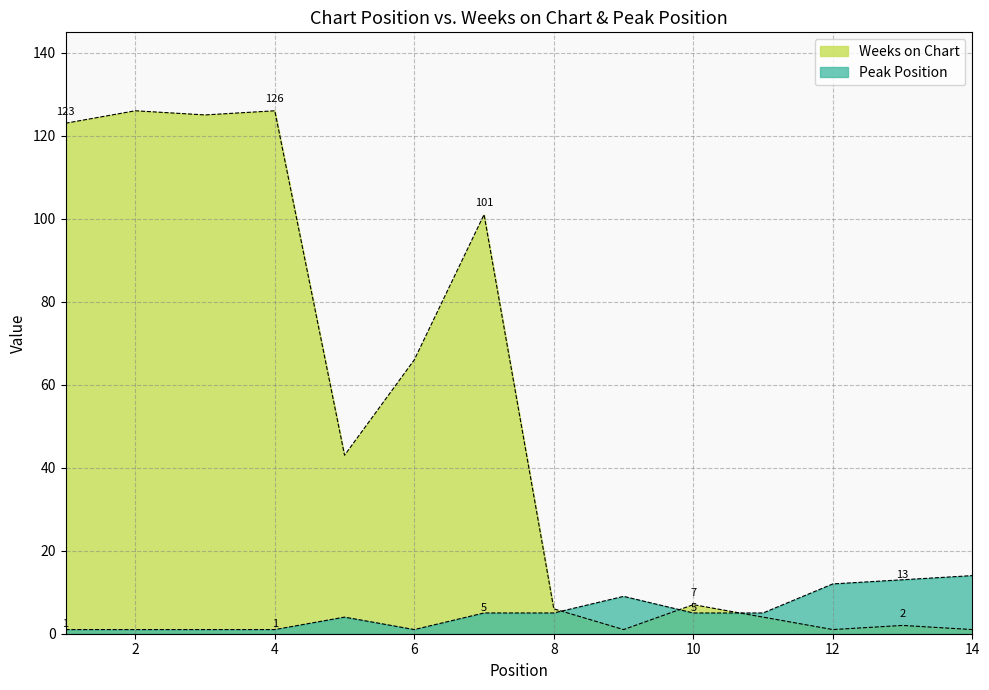

What is the average value of the Peak Position series?

6